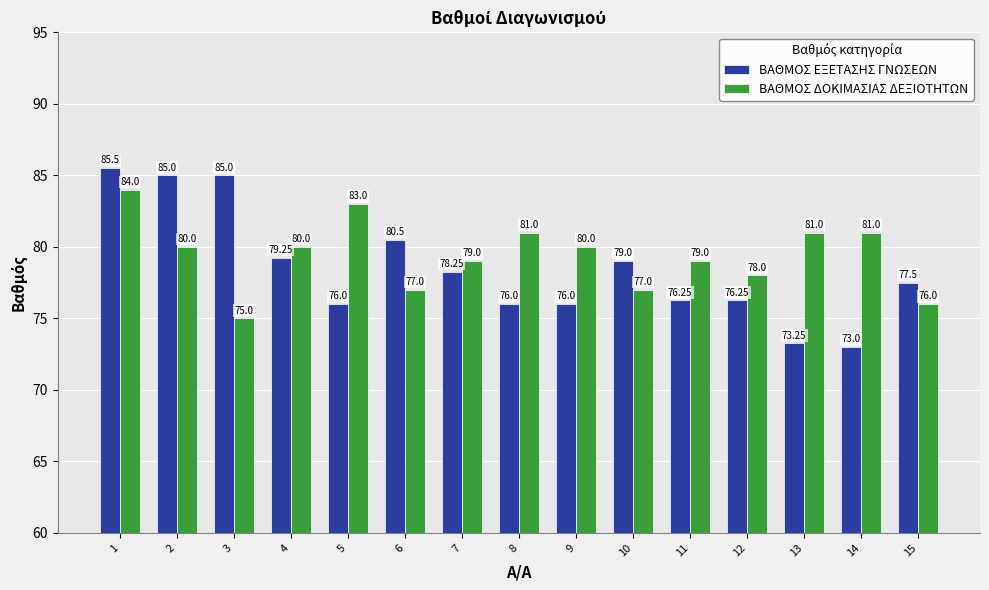

What is the average value of the ΒΑΘΜΟΣ ΔΟΚΙΜΑΣΙΑΣ ΔΕΞΙΟΤΗΤΩΝ series?

79.4